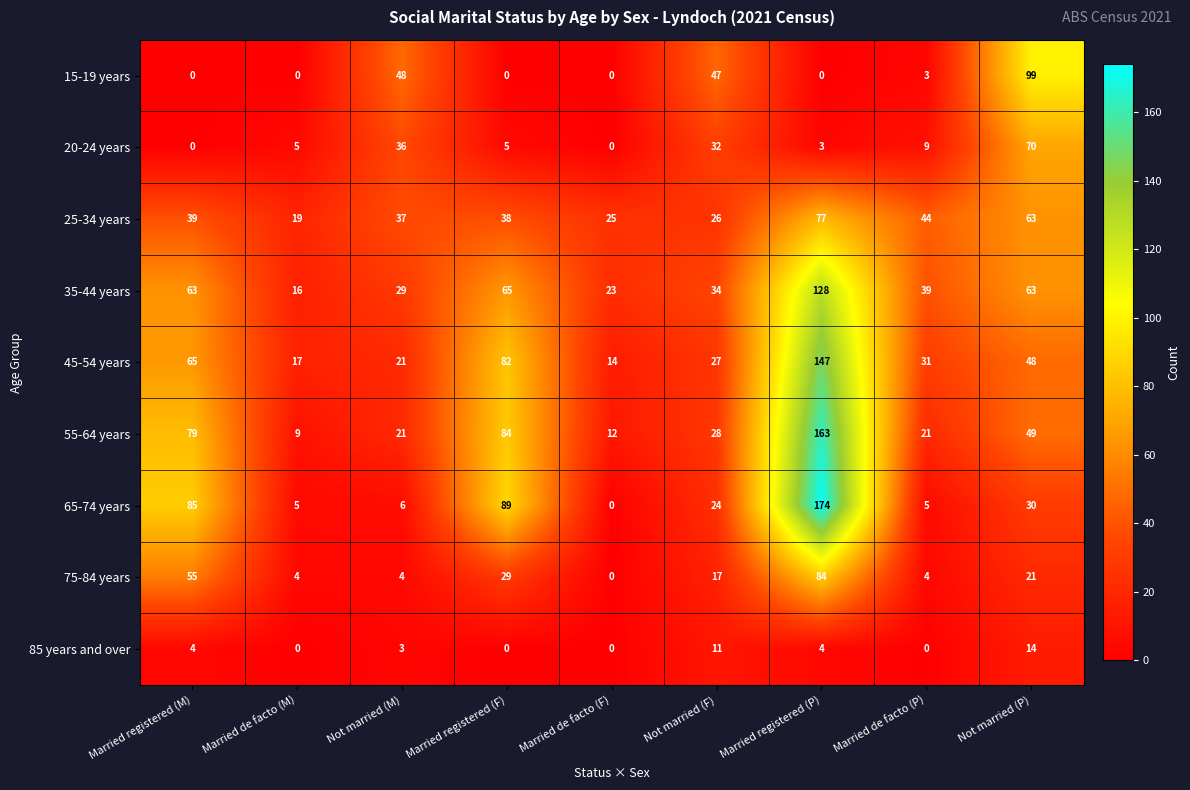

Which series has the largest total across all categories?

55-64 years